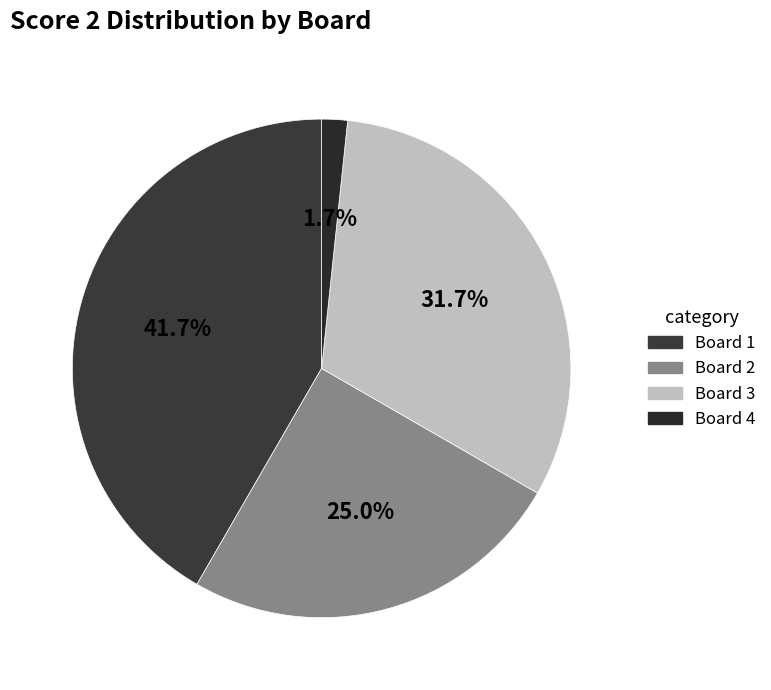

Is there a majority slice in this chart?

No